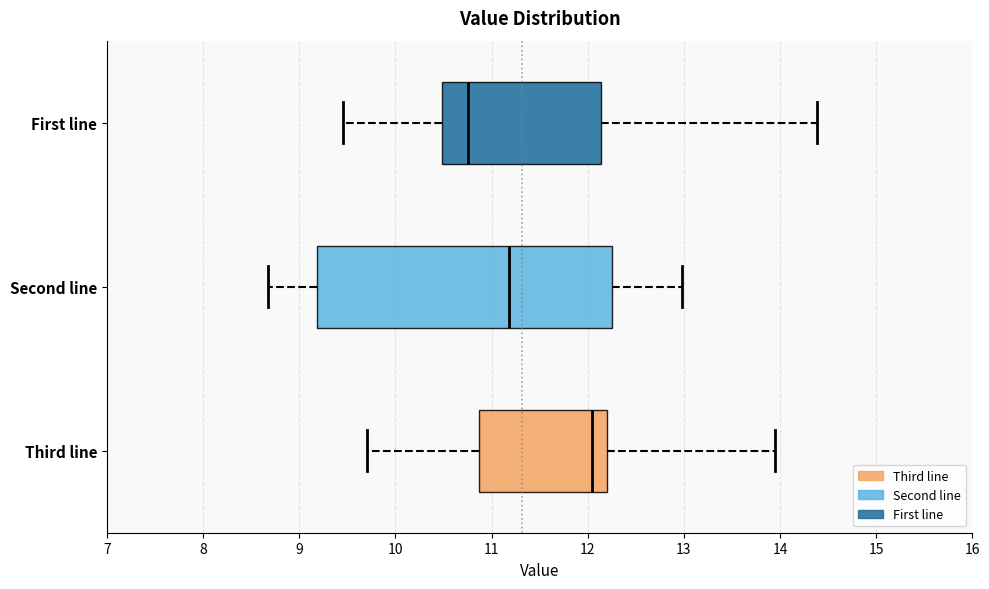

Reading bottom to top, read every box against the x-axis: the position of its median line, the range the box covers, and the ends of its whiskers. The values are not printed on the chart, so give them approximately, as read against the axis.

Third line: median 12.1, box 10.9 to 12.2, whiskers 9.7 to 14.0
Second line: median 11.2, box 9.2 to 12.3, whiskers 8.7 to 13.0
First line: median 10.8, box 10.5 to 12.1, whiskers 9.5 to 14.4